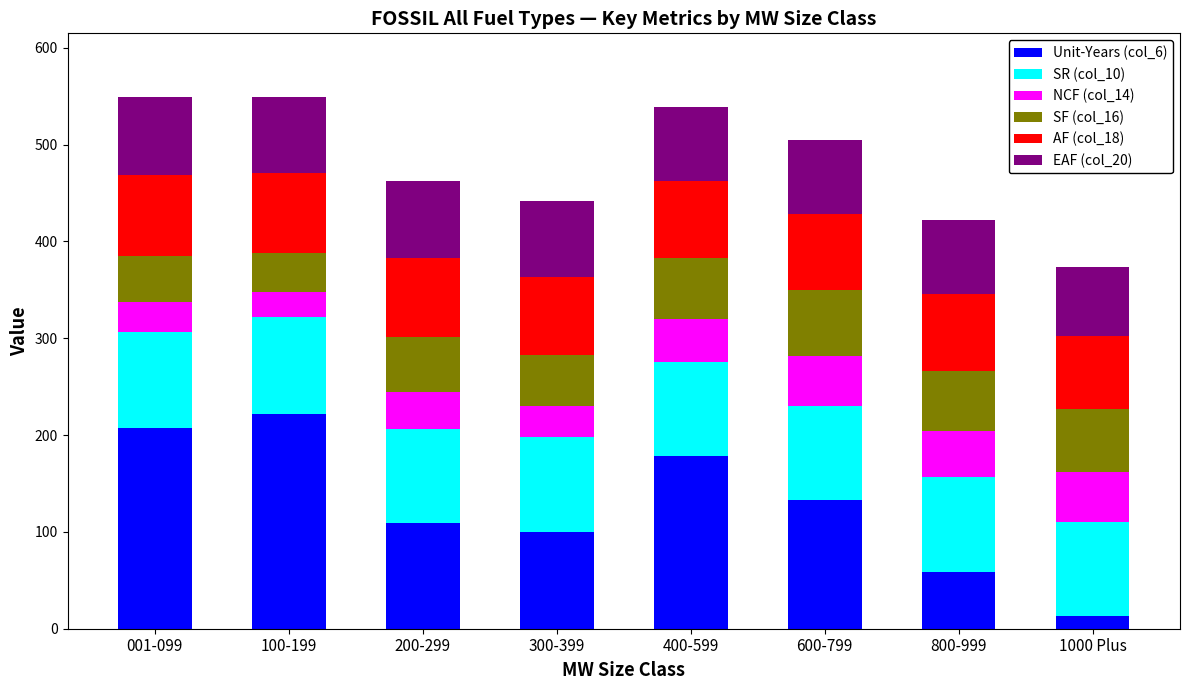

True or false: Unit-Years (col_6) has a value of 13.0 at 1000 Plus.

True